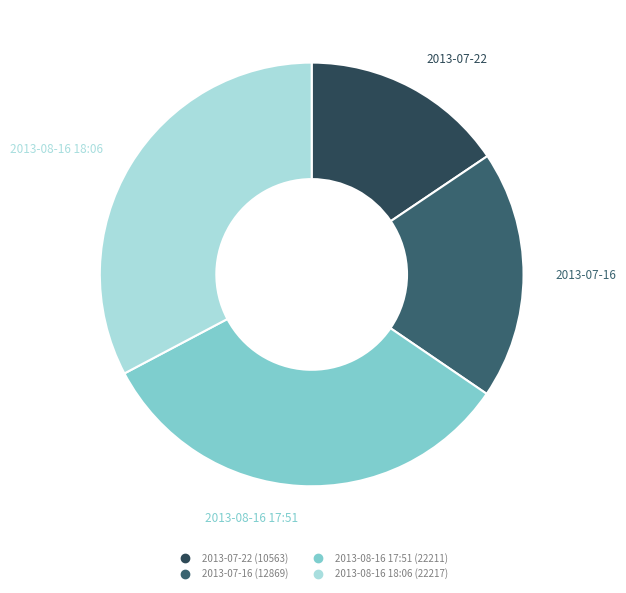

How many slices are in this pie chart?

4